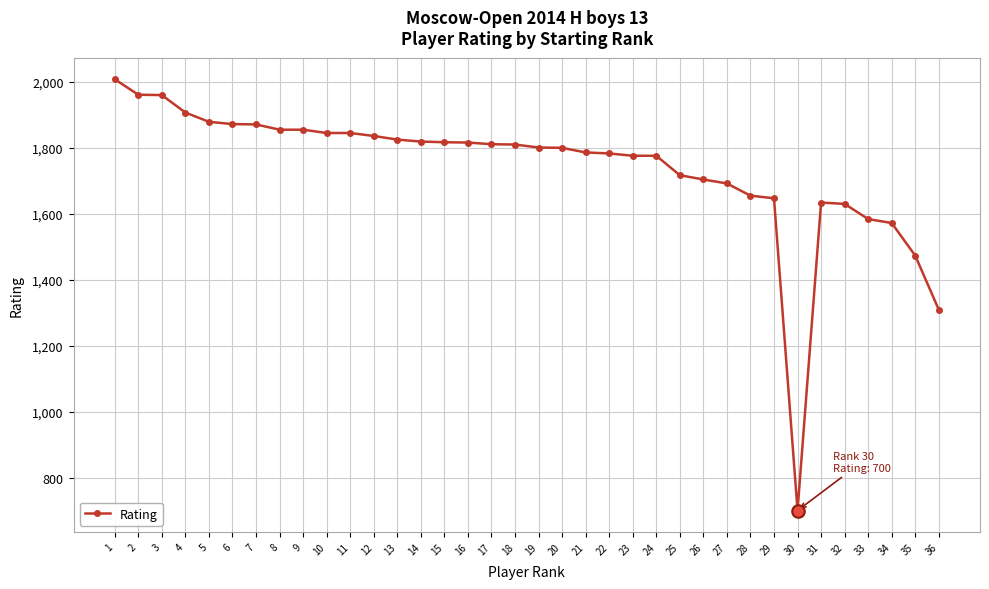

True or false: there are more than 0 points higher than both neighbors.

True